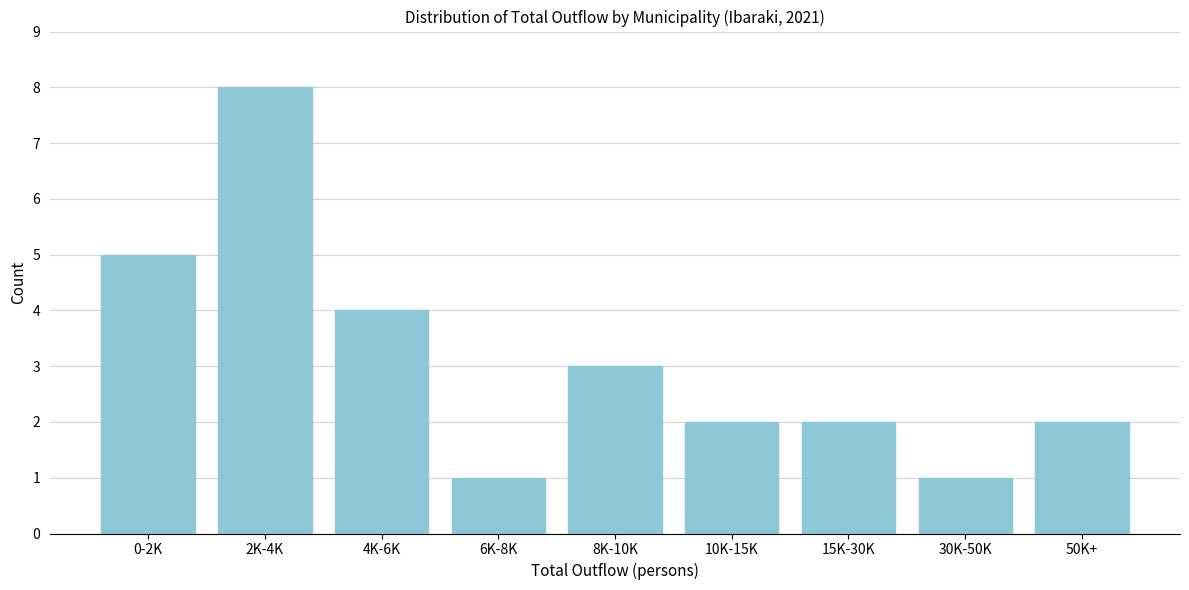

Reading left to right, transcribe all the data shown in this chart.

0-2K=5	2K-4K=8	4K-6K=4	6K-8K=1	8K-10K=3	10K-15K=2	15K-30K=2	30K-50K=1	50K+=2